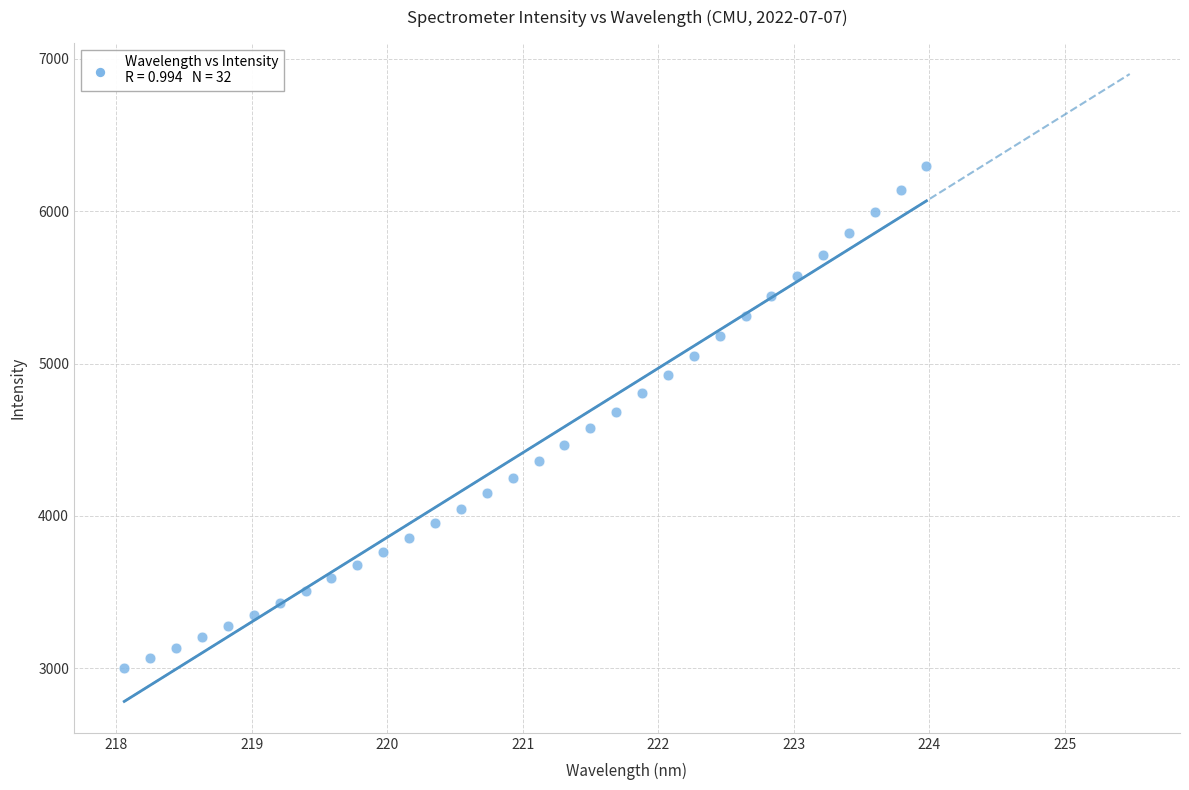

What is the range of X values (max minus min)?

5.9